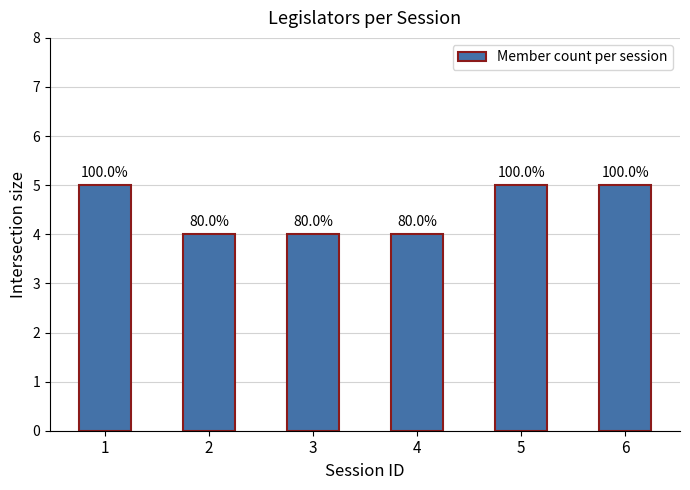

Count the values in the range 4 to 5.

6